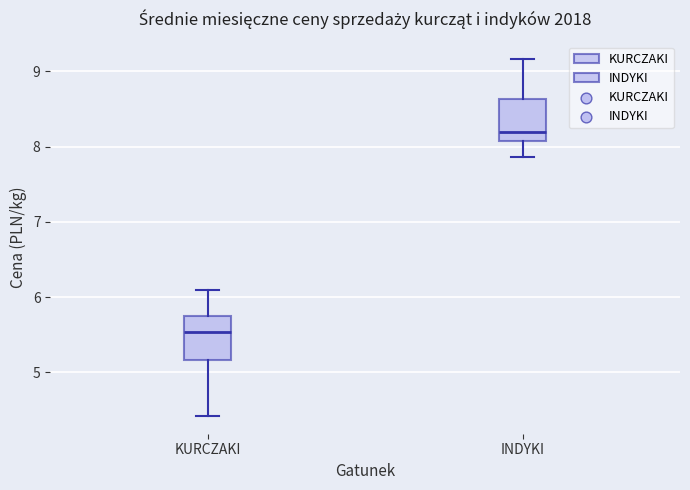

Reading left to right, transcribe this box plot: for each box, give where its median line is, the range the box spans, and where its two whiskers end, as read against the y-axis. The values are not printed on the chart, so give them approximately, as read against the axis.

KURCZAKI: median 5.5, box 5.2 to 5.7, whiskers 4.4 to 6.1
INDYKI: median 8.2, box 8.1 to 8.6, whiskers 7.9 to 9.2